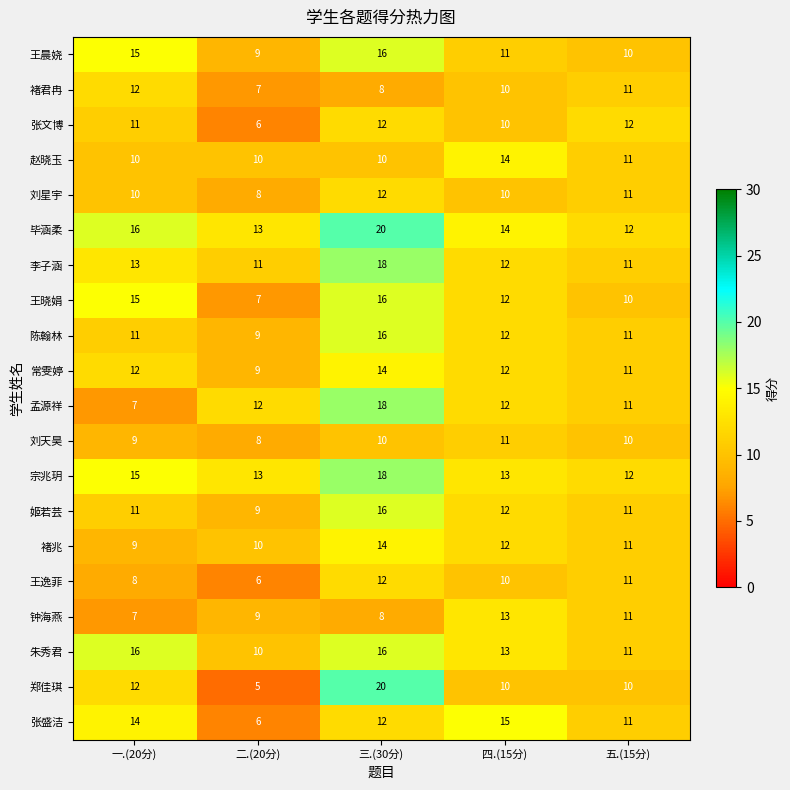

The value of 陈翰林 at 五.(15分) is 11. True or false?

True